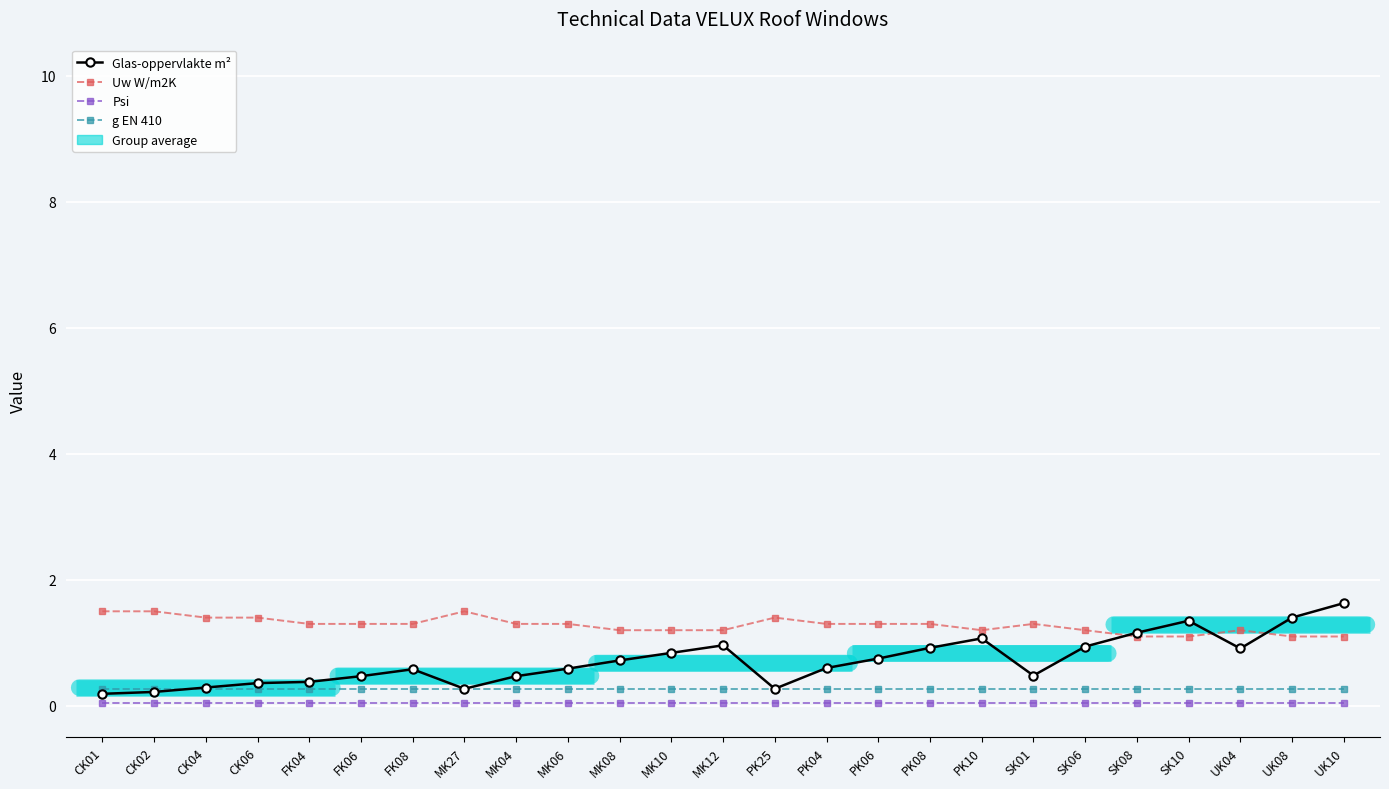

Does the chart display data point markers on the line(s)?

Yes